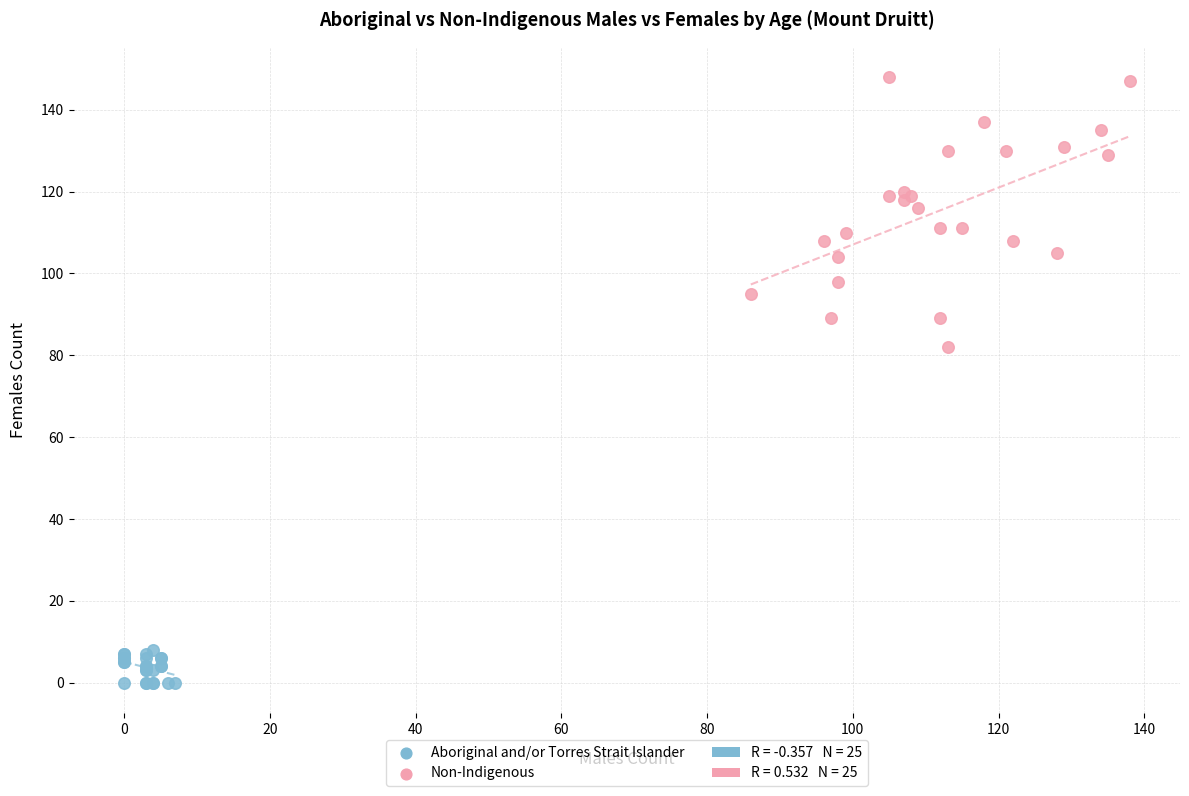

Which series has the widest spread of Y values?

Non-Indigenous